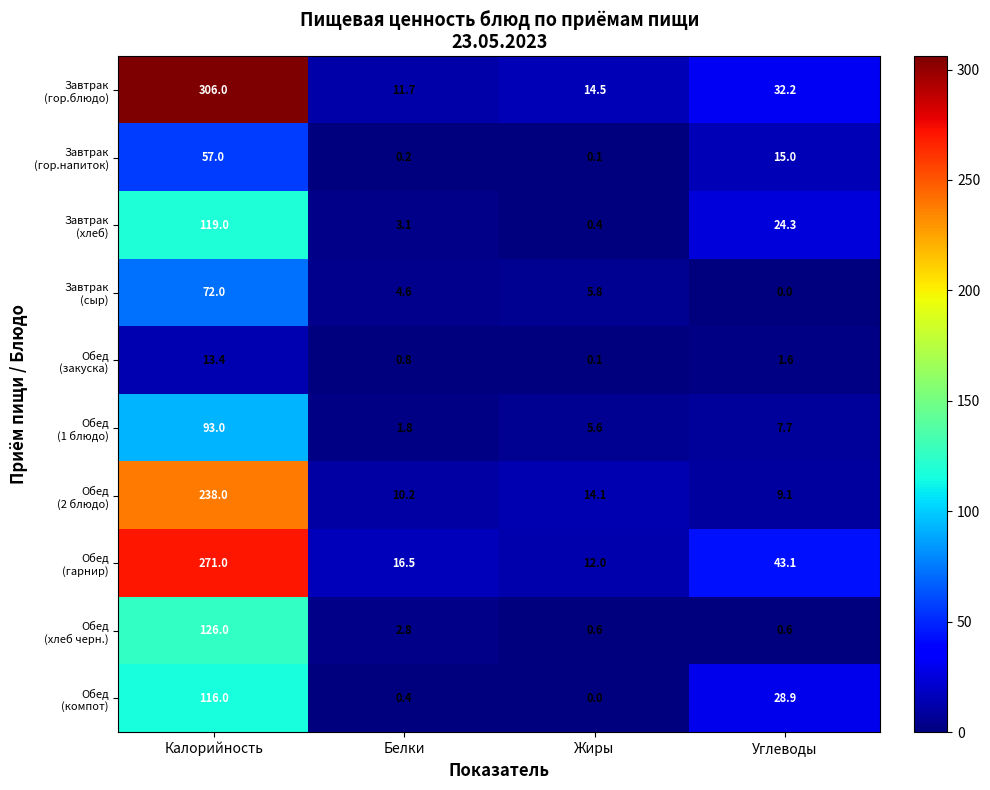

At which category is the sum across all series the highest?

Калорийность